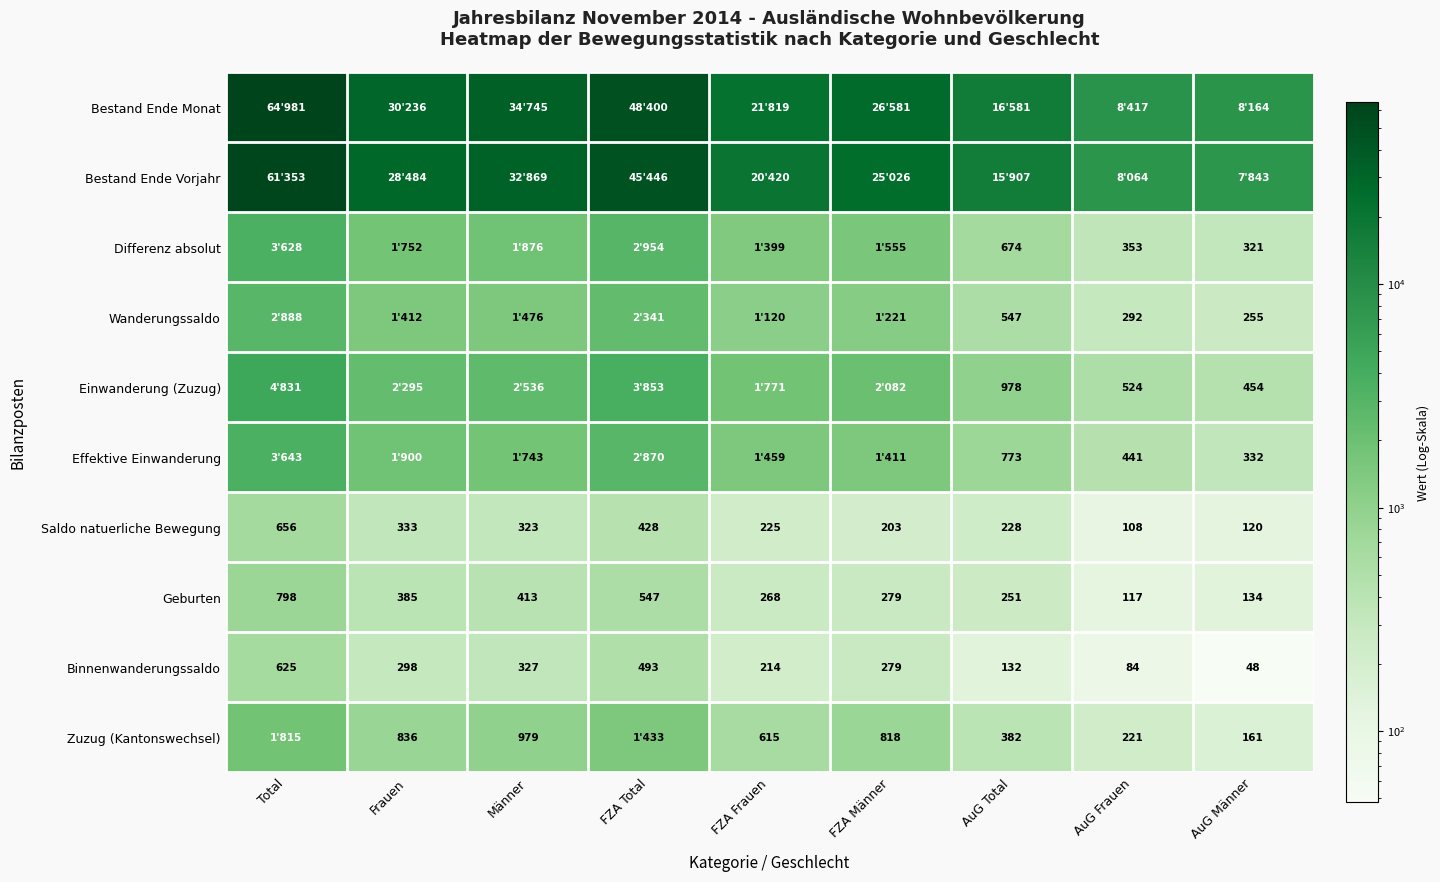

At how many categories does at least one series exceed 7410?

9